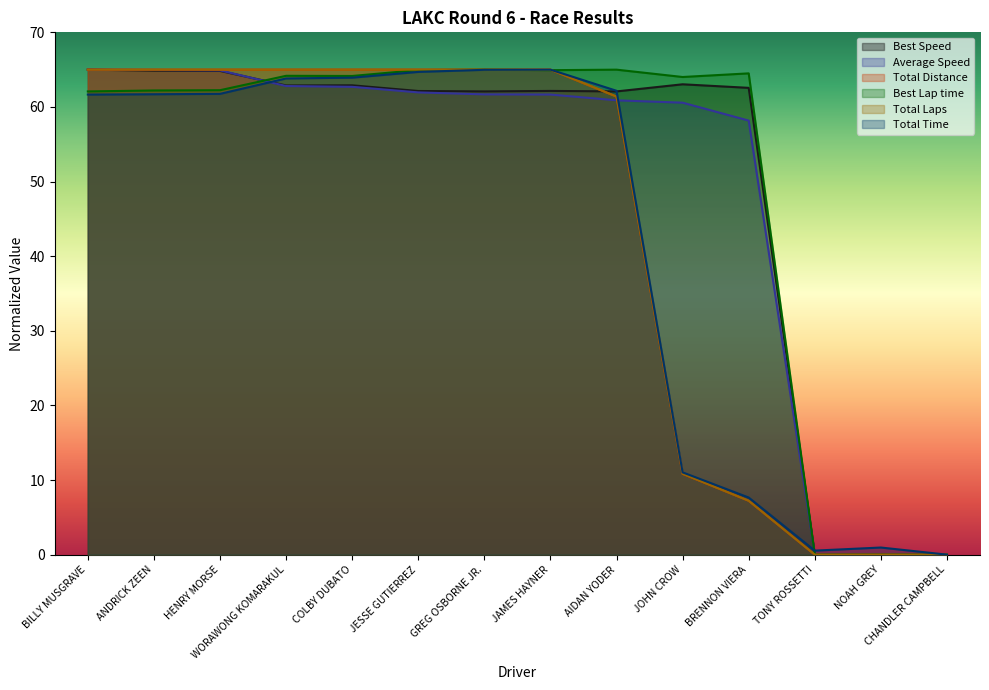

At how many categories does at least one series exceed 34?

11